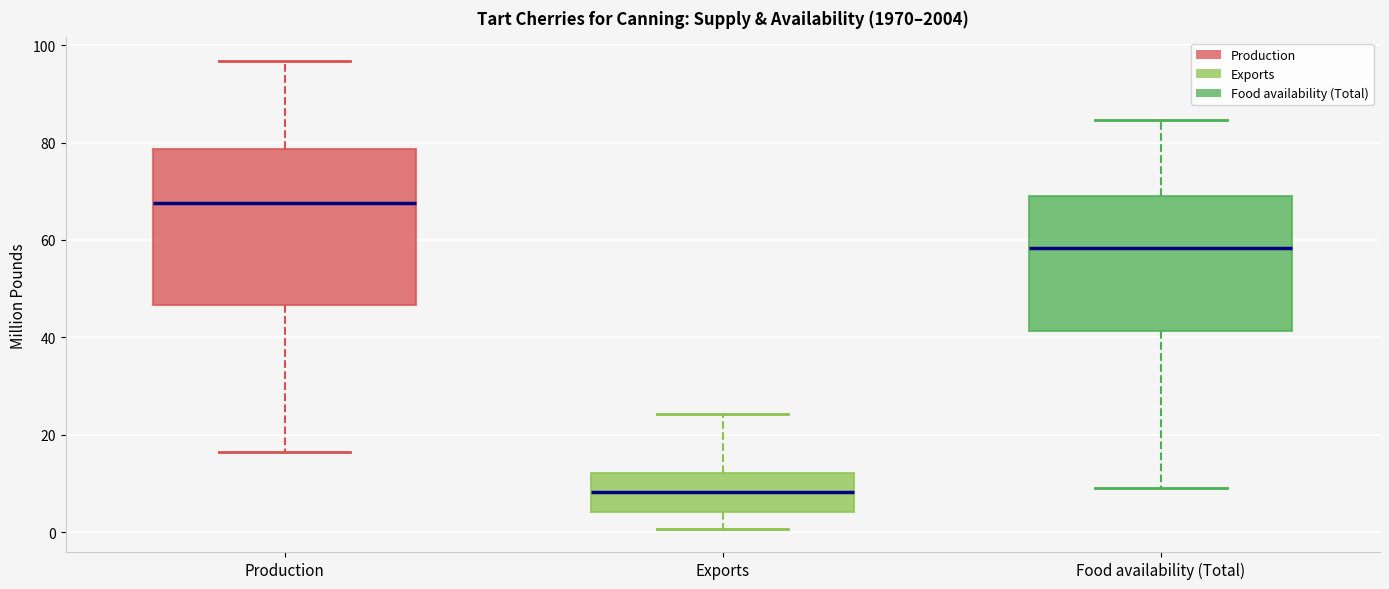

Reading left to right, transcribe this box plot: for each box, give where its median line is, the range the box spans, and where its two whiskers end, as read against the y-axis. The values are not printed on the chart, so give them approximately, as read against the axis.

Production: median 68, box 46 to 78, whiskers 16 to 96
Exports: median 8, box 4 to 12, whiskers 0 to 24
Food availability (Total): median 58, box 42 to 70, whiskers 8 to 84